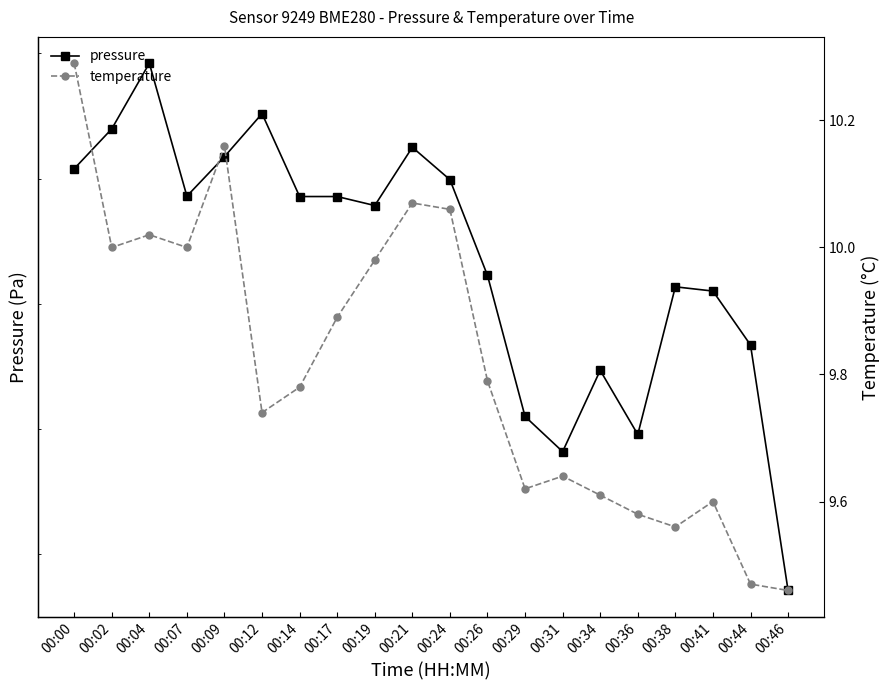

What is the sum of all temperature values?

196.3